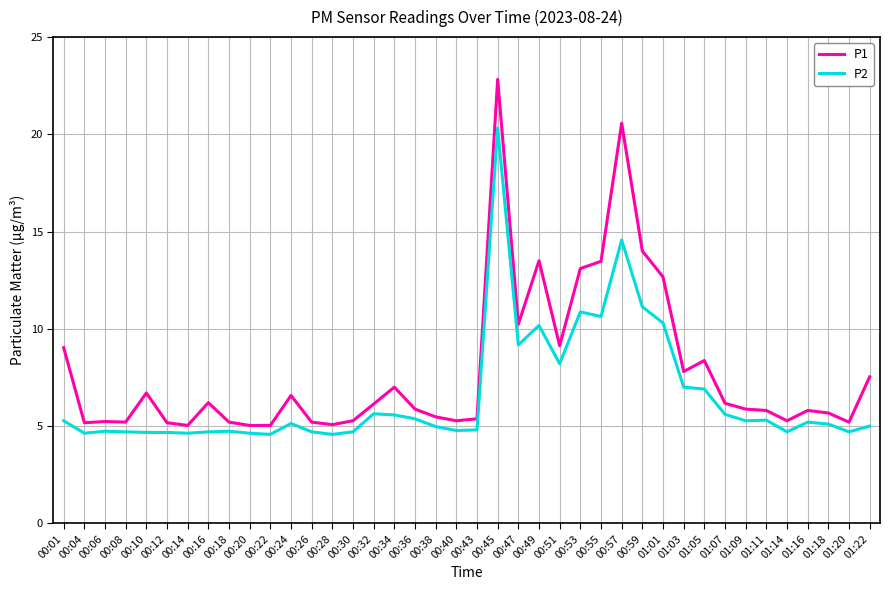

Rank the series by their maximum value, from lowest to highest.

P2, P1